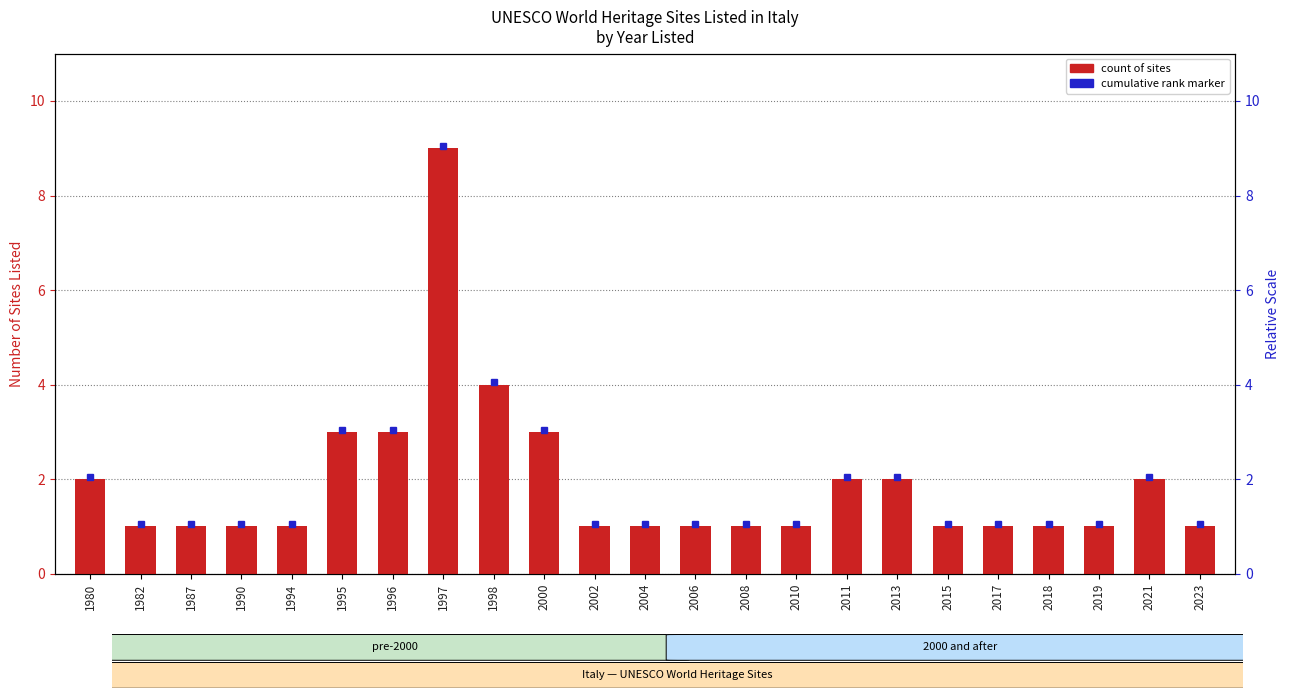

True or false: the data shows 1 at 1990.

True